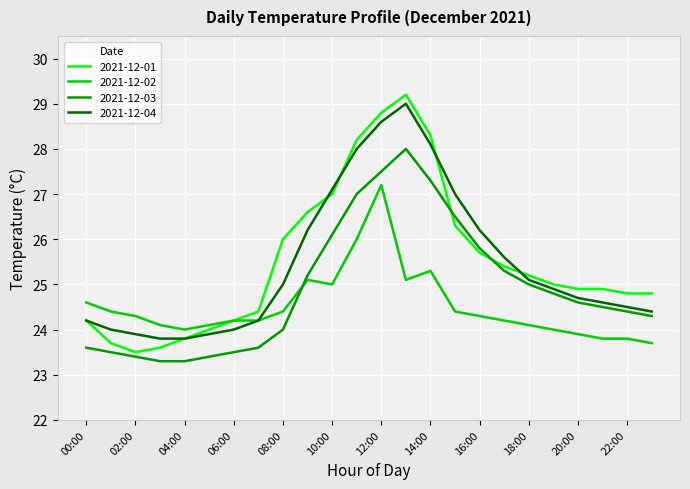

Does the chart have visible grid lines?

Yes